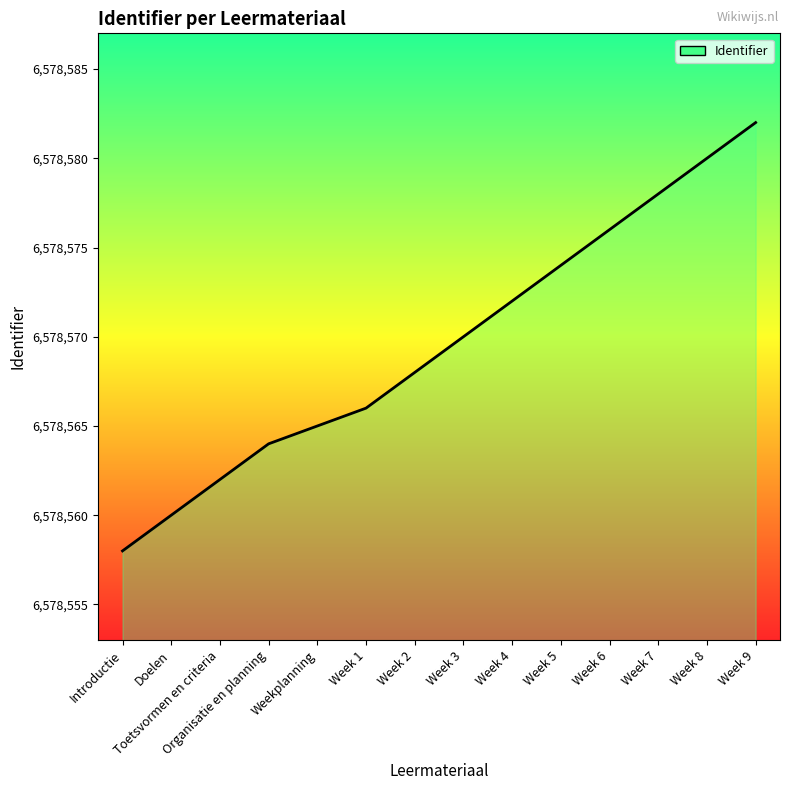

Approximately how many times larger is the value at Week 5 compared to Week 9?

1.0